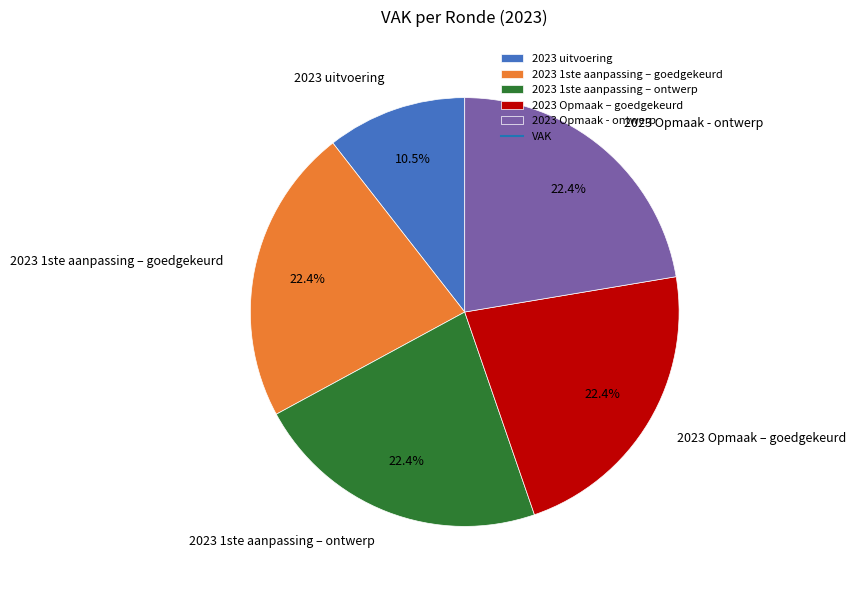

What is the smallest slice in the pie chart?

2023 uitvoering